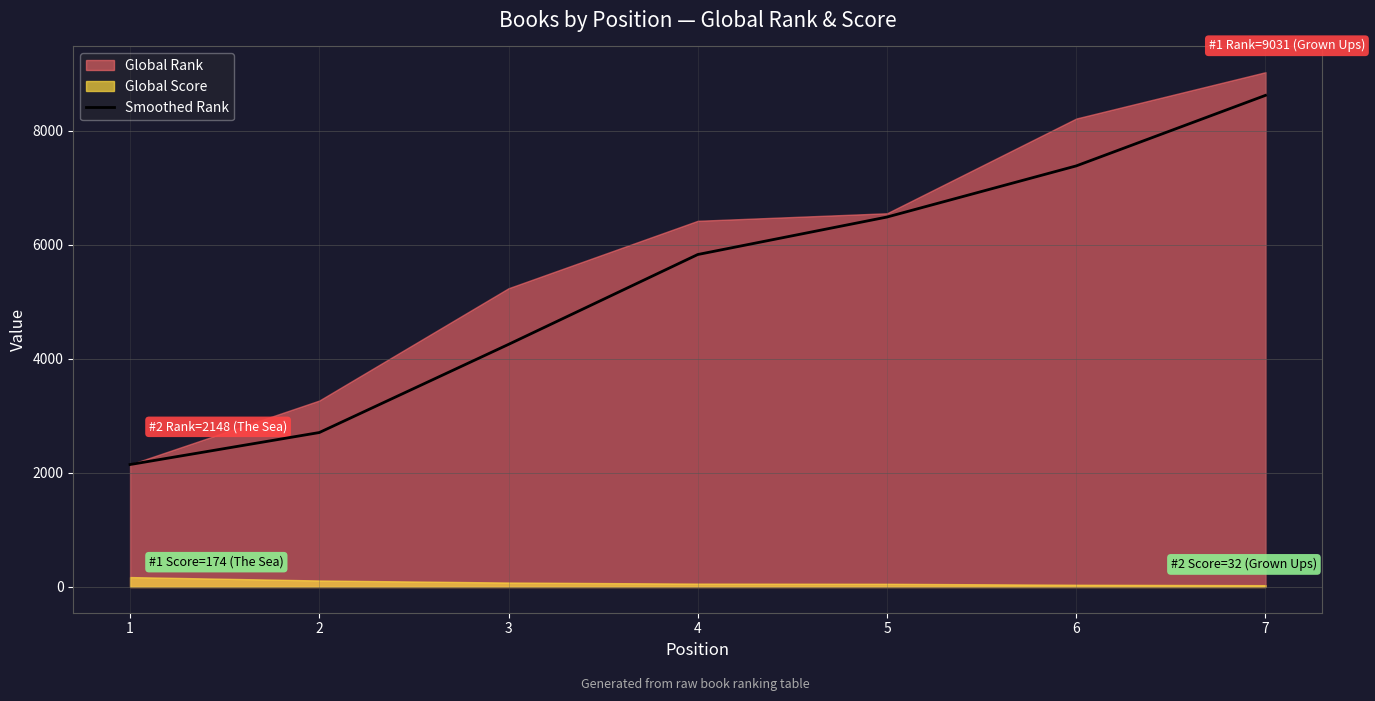

Rank the categories by Smoothed Rank value from highest to lowest.

7, 6, 5, 4, 3, 2, 1